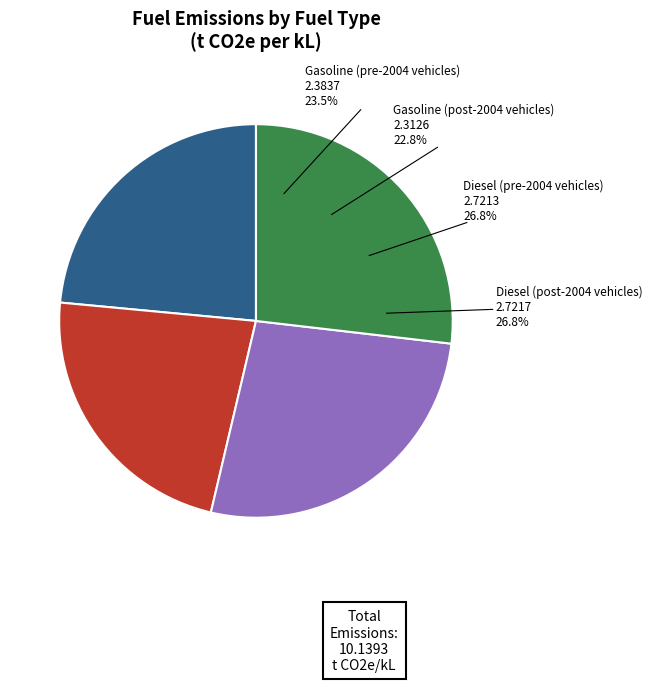

Count the number of slices in the pie.

4